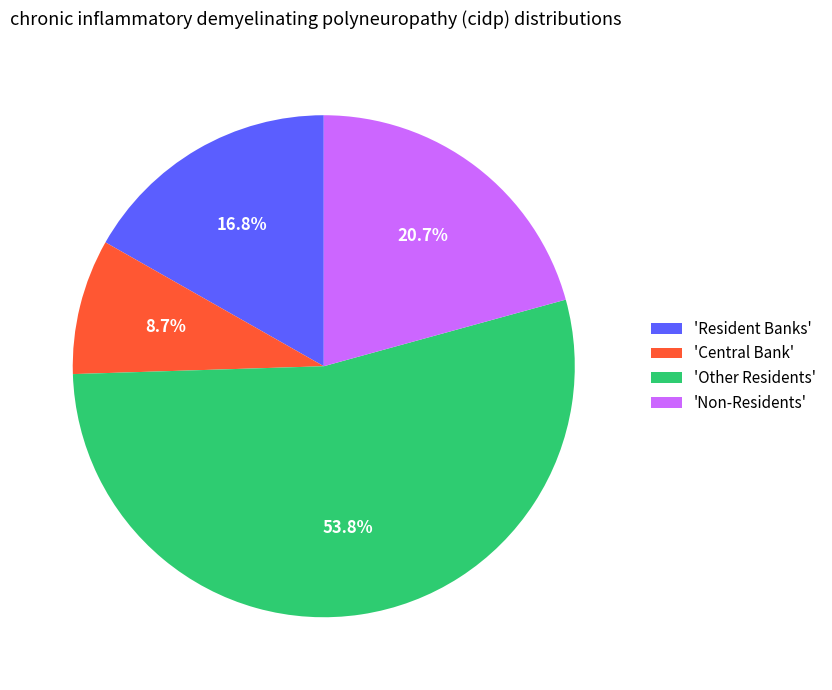

What percentage do 'Non-Residents' and 'Central Bank' together represent?

29.4%